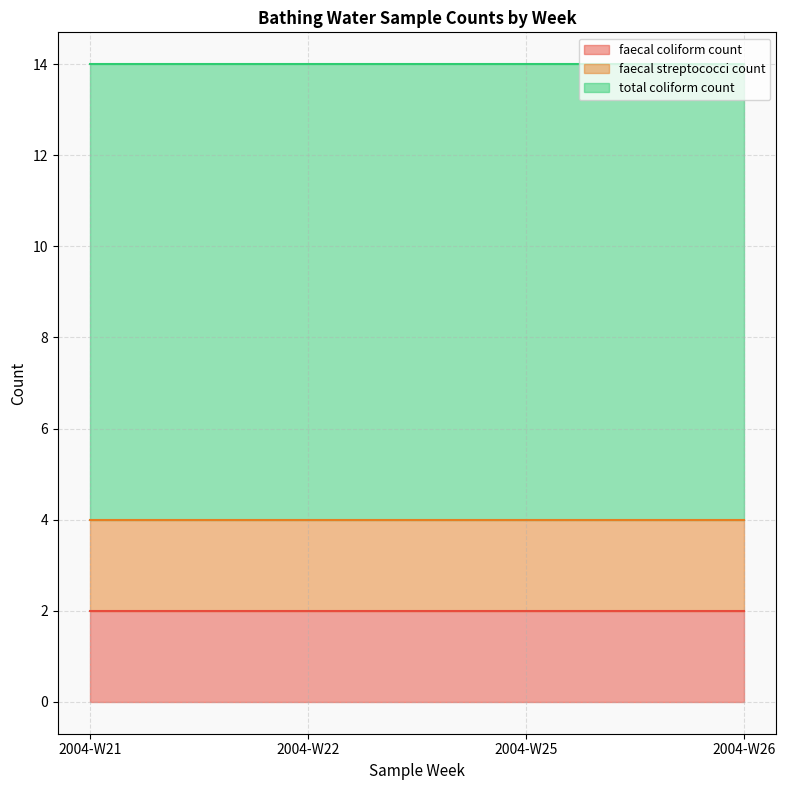

How many lines are shown in the chart?

3